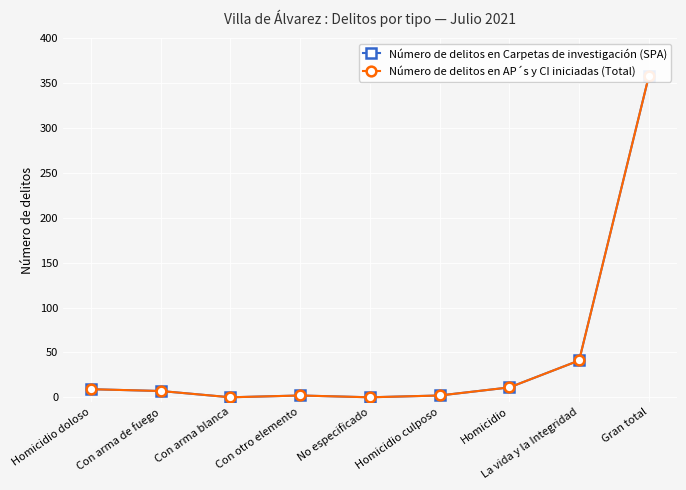

Rank the series by their maximum value, from highest to lowest.

Número de delitos en Carpetas de investigación (SPA), Número de delitos en AP´s y CI iniciadas (Total)